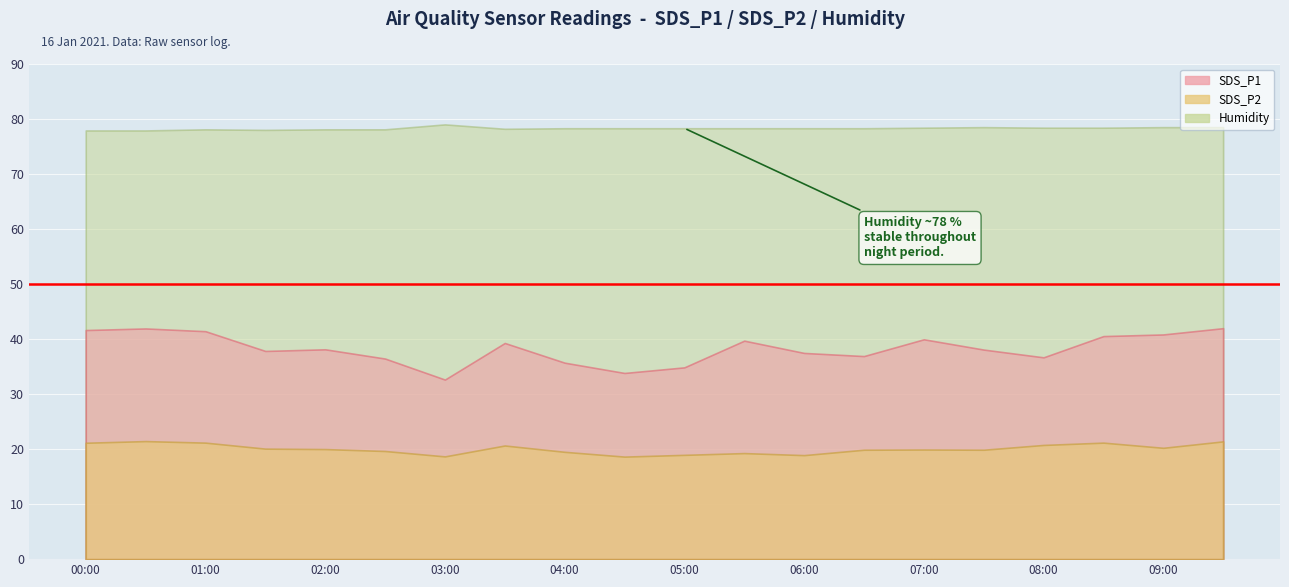

What is the difference between the SDS_P1 values at 09:00 and 01:00?

0.6